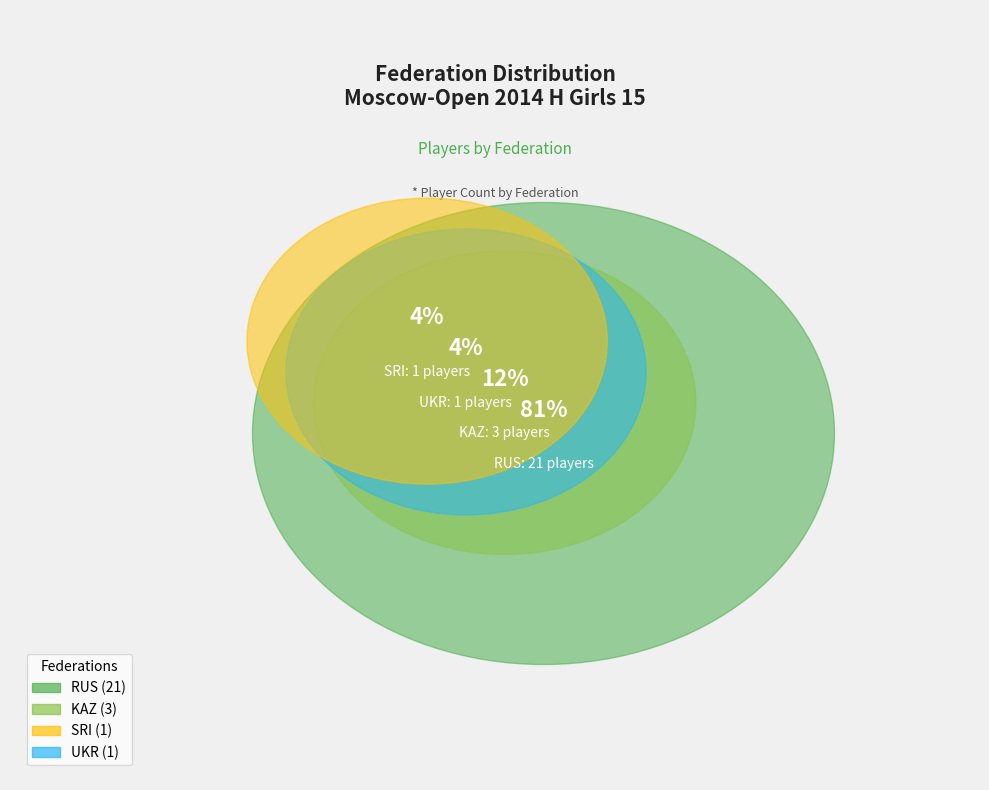

Which category has the smallest portion of the pie?

SRI